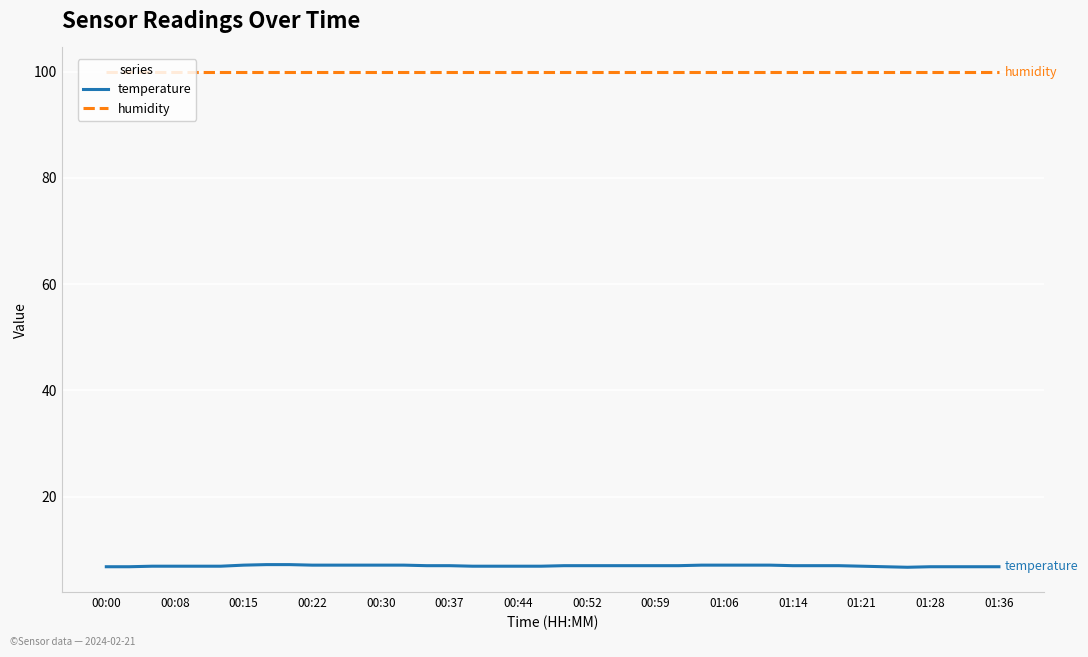

Which series has the widest spread of values?

temperature